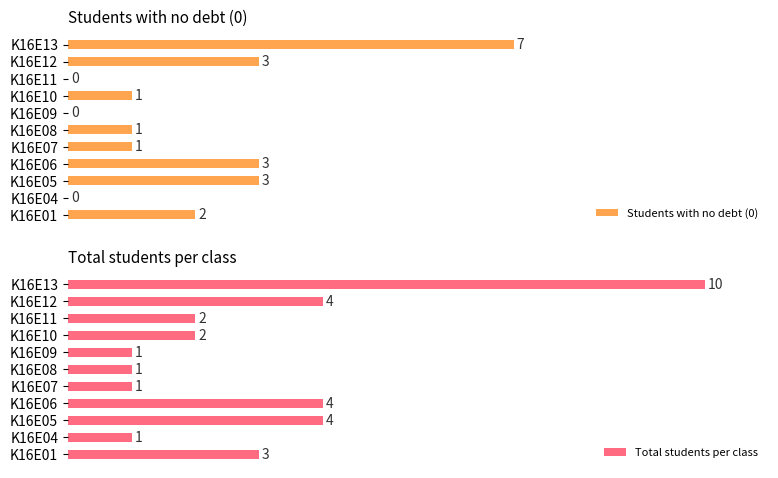

What is the approximate value of Total students per class at 10?

10